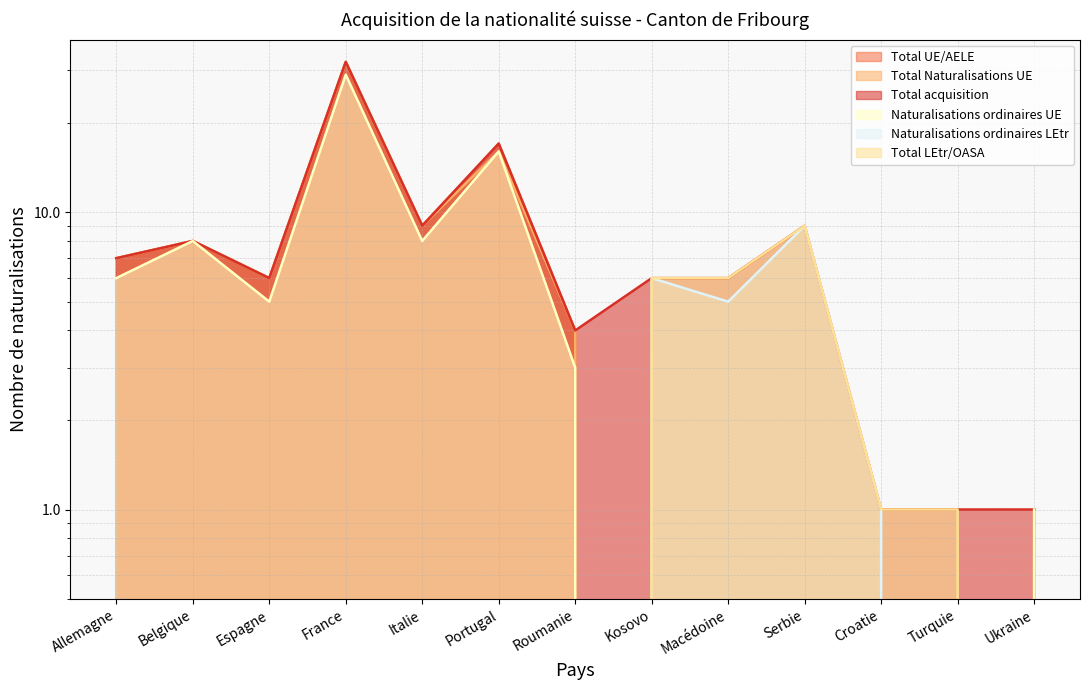

At which category does Total LEtr/OASA reach its first local peak?

Serbie